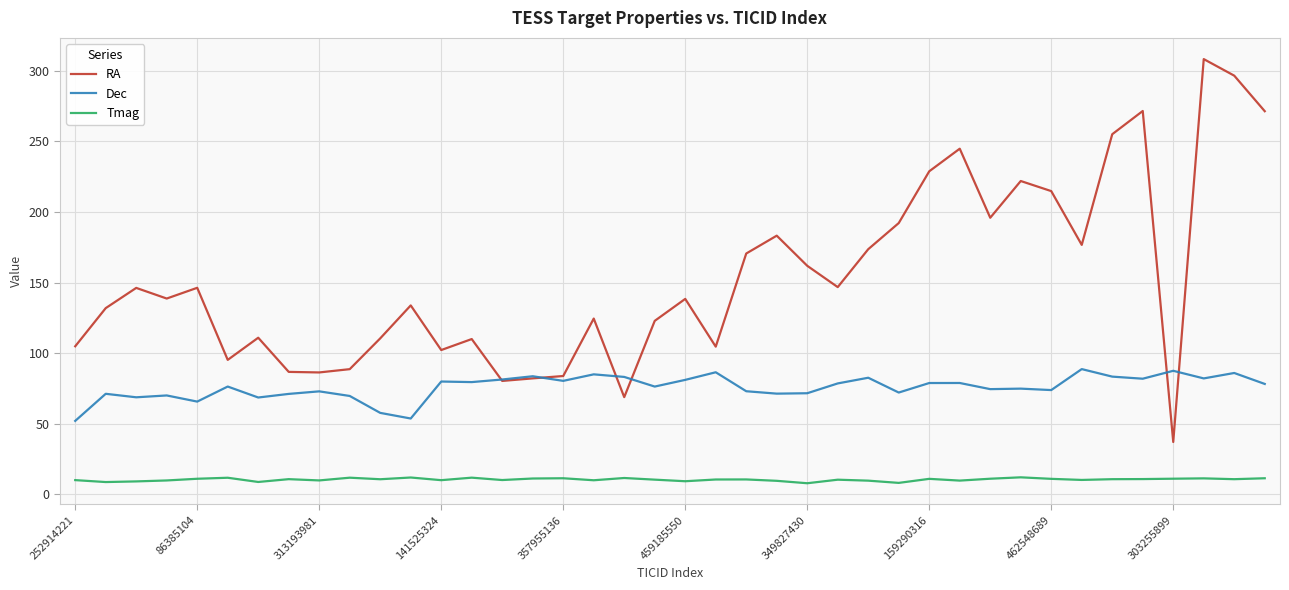

Which series has the widest spread of values?

RA